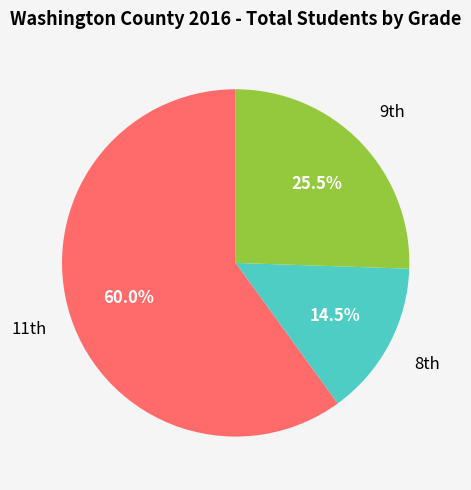

How many slices are in this pie chart?

3